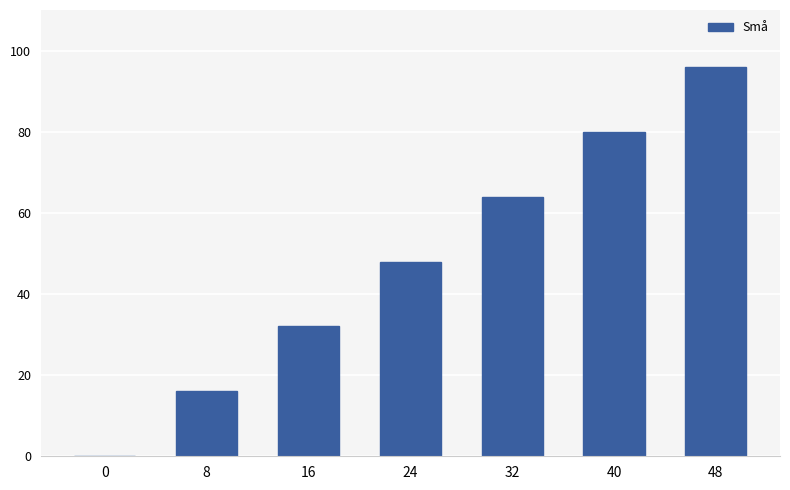

Between 24 and 0, which is larger?

24